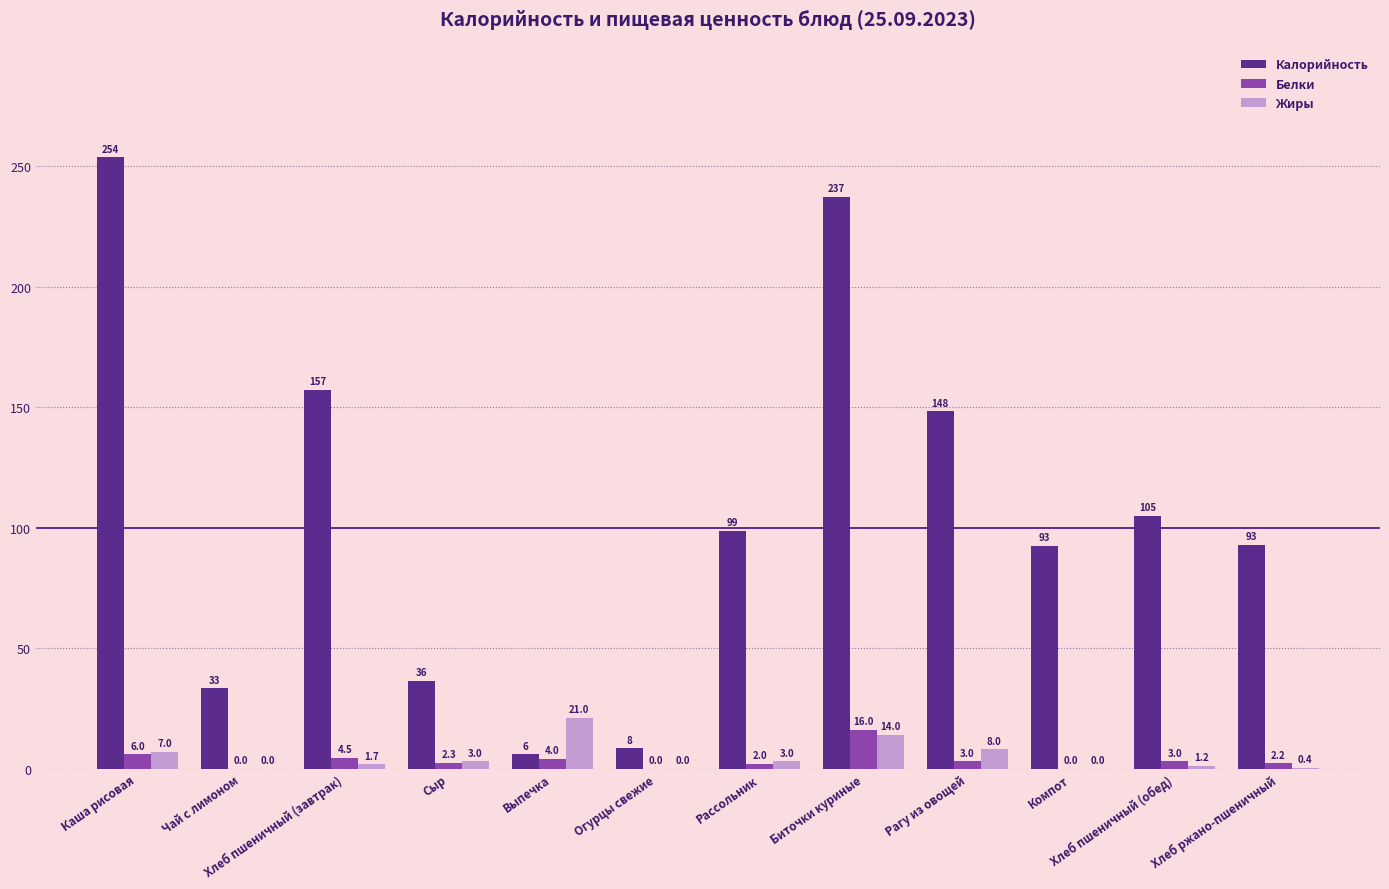

Which series has the widest spread of values?

Калорийность